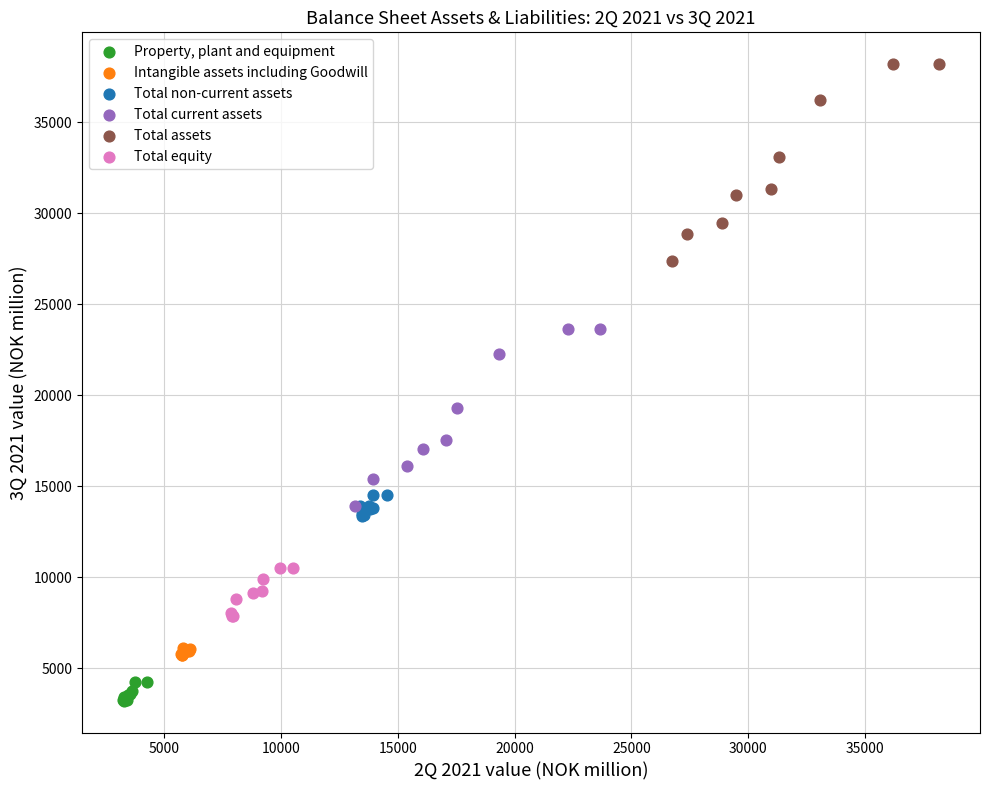

Which series reaches the maximum Y coordinate?

Total assets